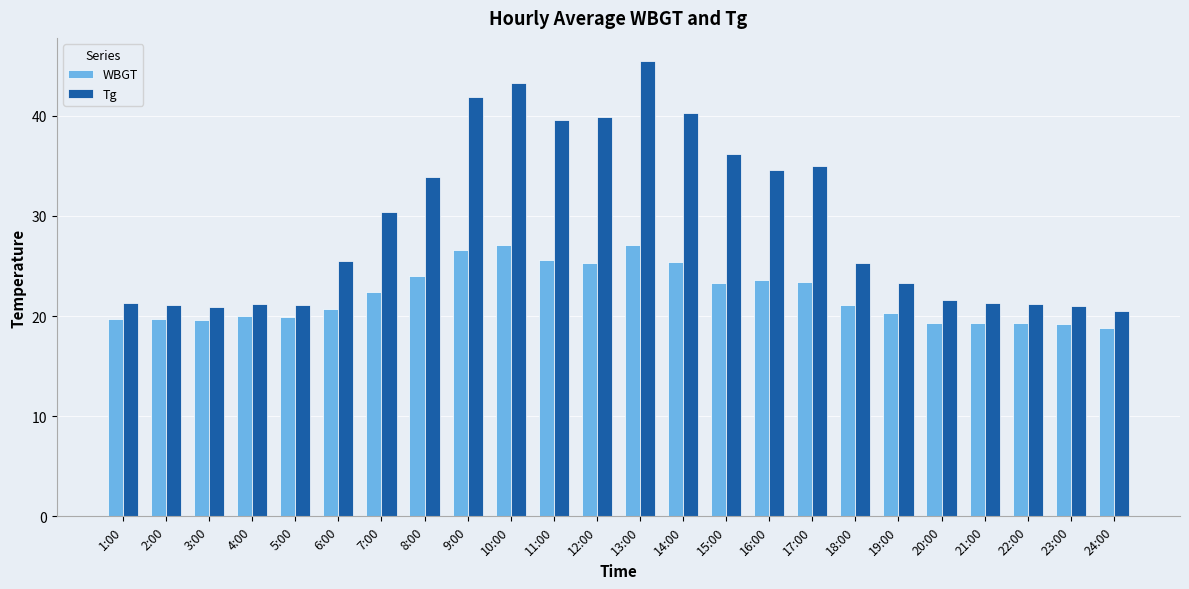

Rank the series by their average value, from lowest to highest.

WBGT, Tg